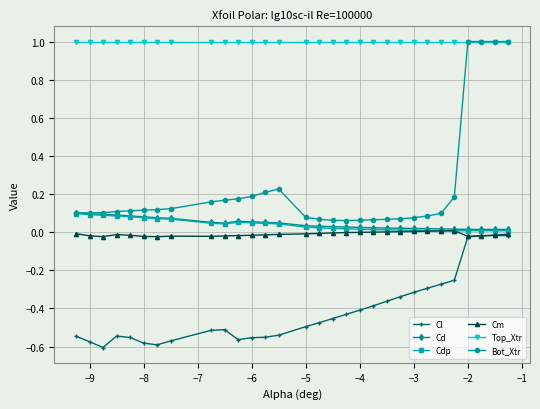

Which series ends up on top after the final intersection of Bot_Xtr and Cd?

Bot_Xtr